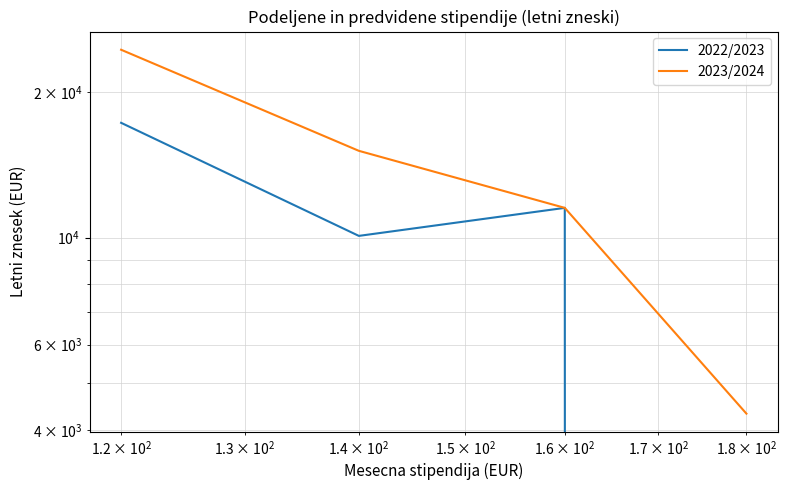

Is the value of 2023/2024 at $\mathdefault{10^{2}}$ greater than the value of 2022/2023 at $\mathdefault{10^{4}}$?

Yes